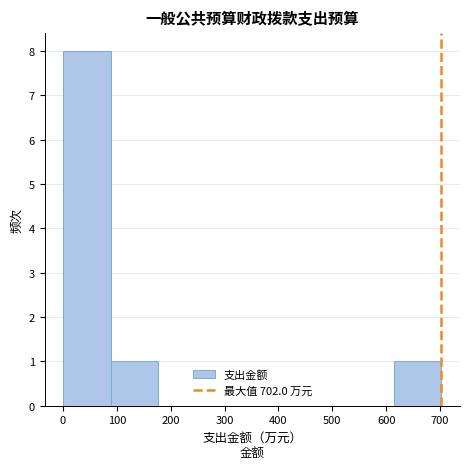

Reading left to right, transcribe this chart: for each bar, give the range it covers on the x-axis and its height. Neither the bar edges nor the heights are printed on the chart, so give them approximately, as read against the axes.

0 to 90: 8
90 to 180: 1
180 to 260: 0
260 to 350: 0
350 to 440: 0
440 to 530: 0
530 to 610: 0
610 to 700: 1